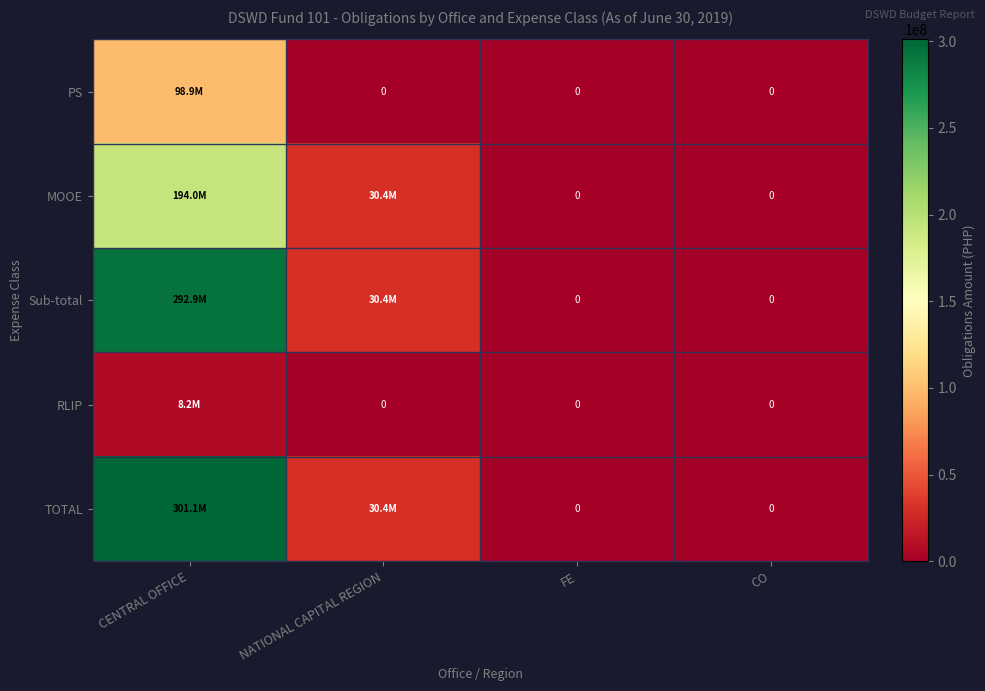

What is the difference between the maximum and second lowest values in the TOTAL series?

301094339.5